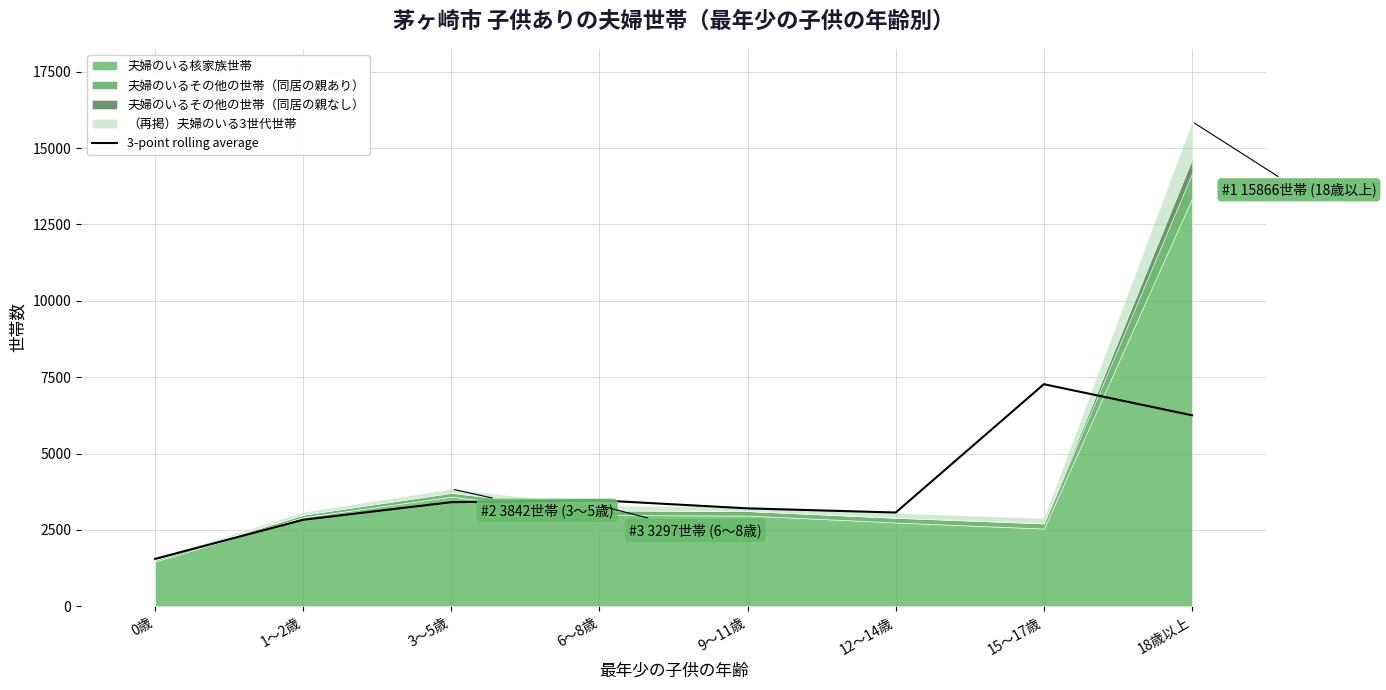

Reading right to left, list all the values displayed in this chart.

6251.7	7269.0	3069.0	3205.0	3468.3	3407.3	2832.0	1551.3